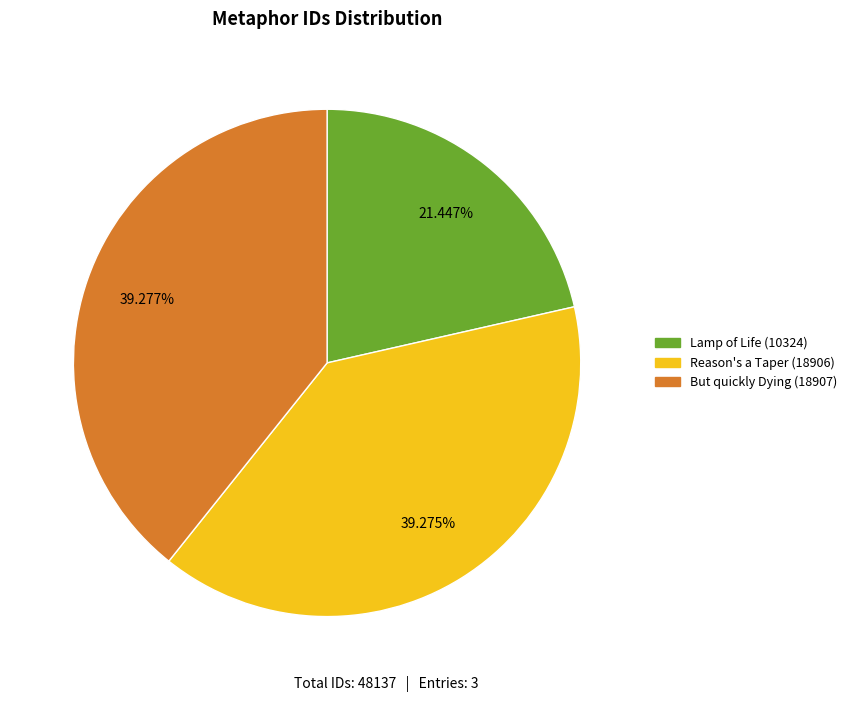

To the nearest percent, what is the average slice percentage?

33%